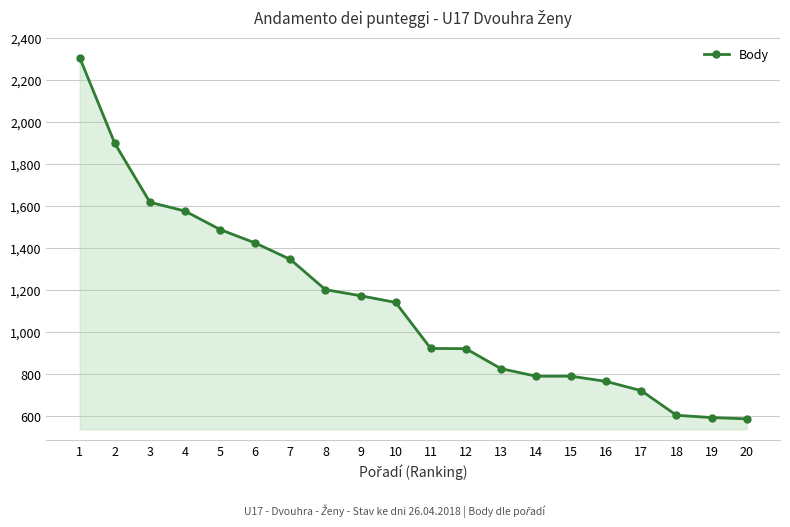

What value does the data have at 19, to the nearest 50?

600